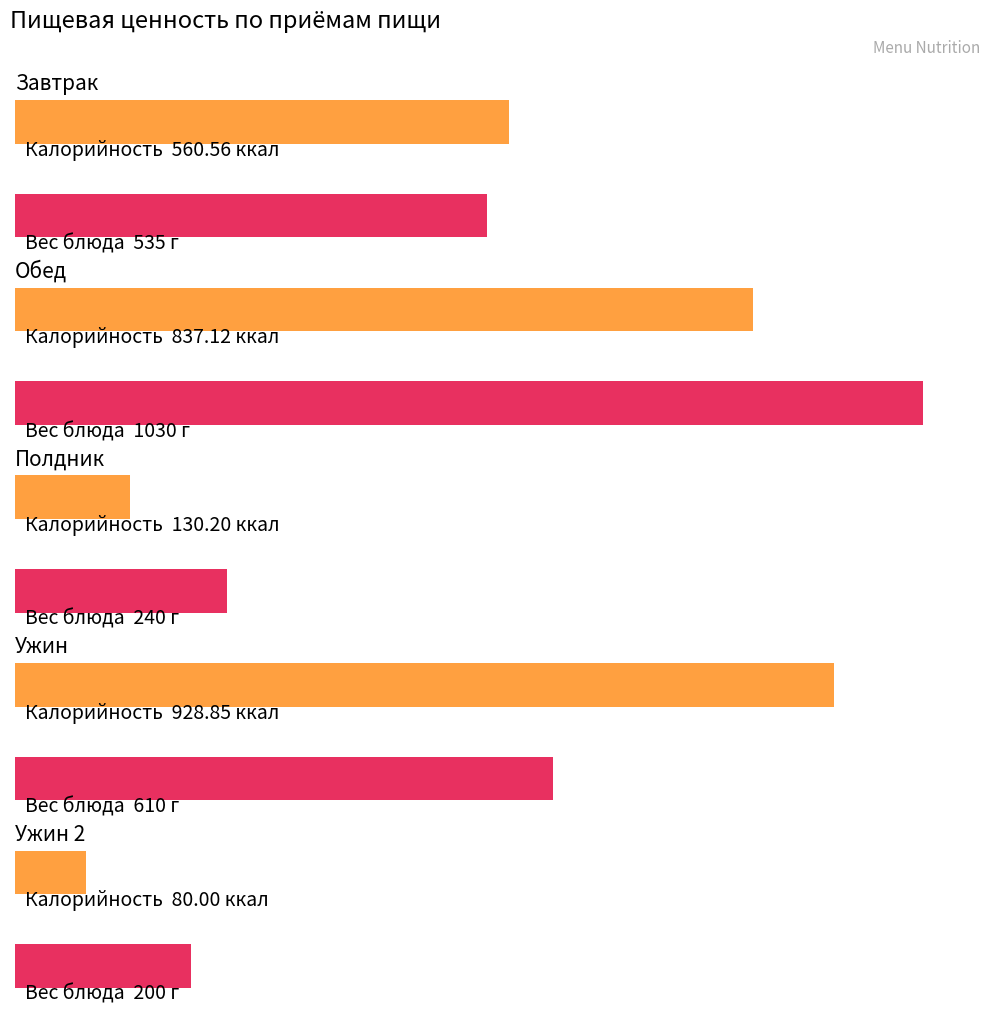

Between Завтрак and Ужин 2, which series saw the biggest shift?

Калорийность